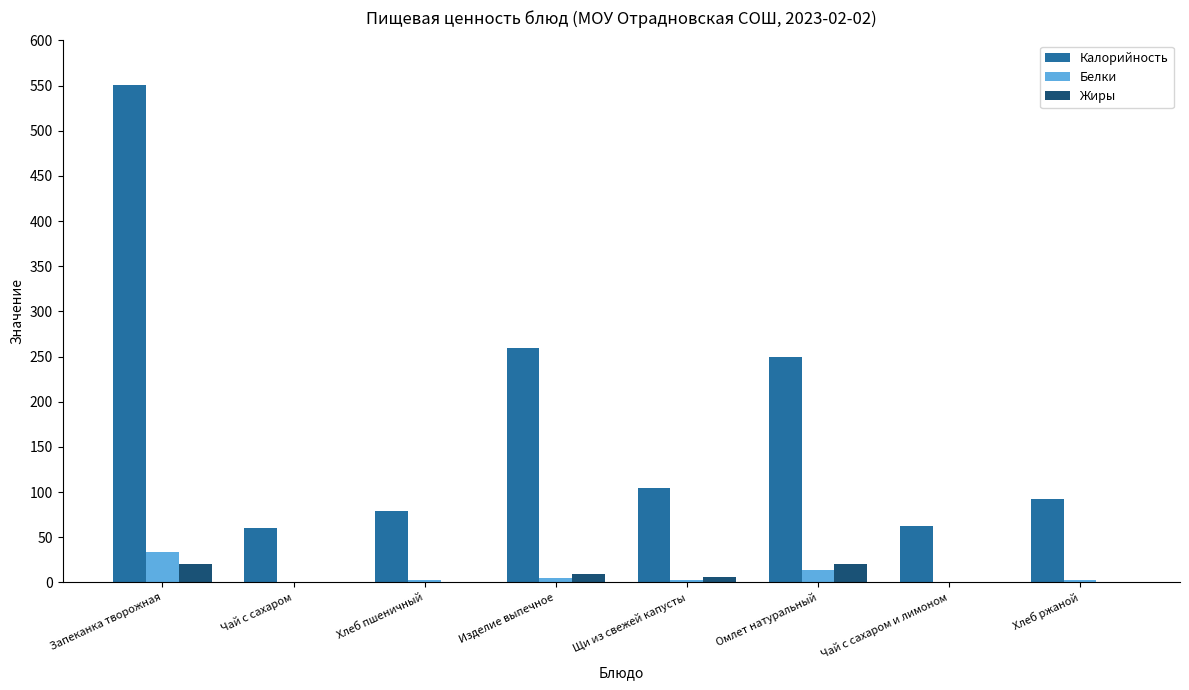

Is it true that Калорийность equals 383.3 at Омлет натуральный?

False